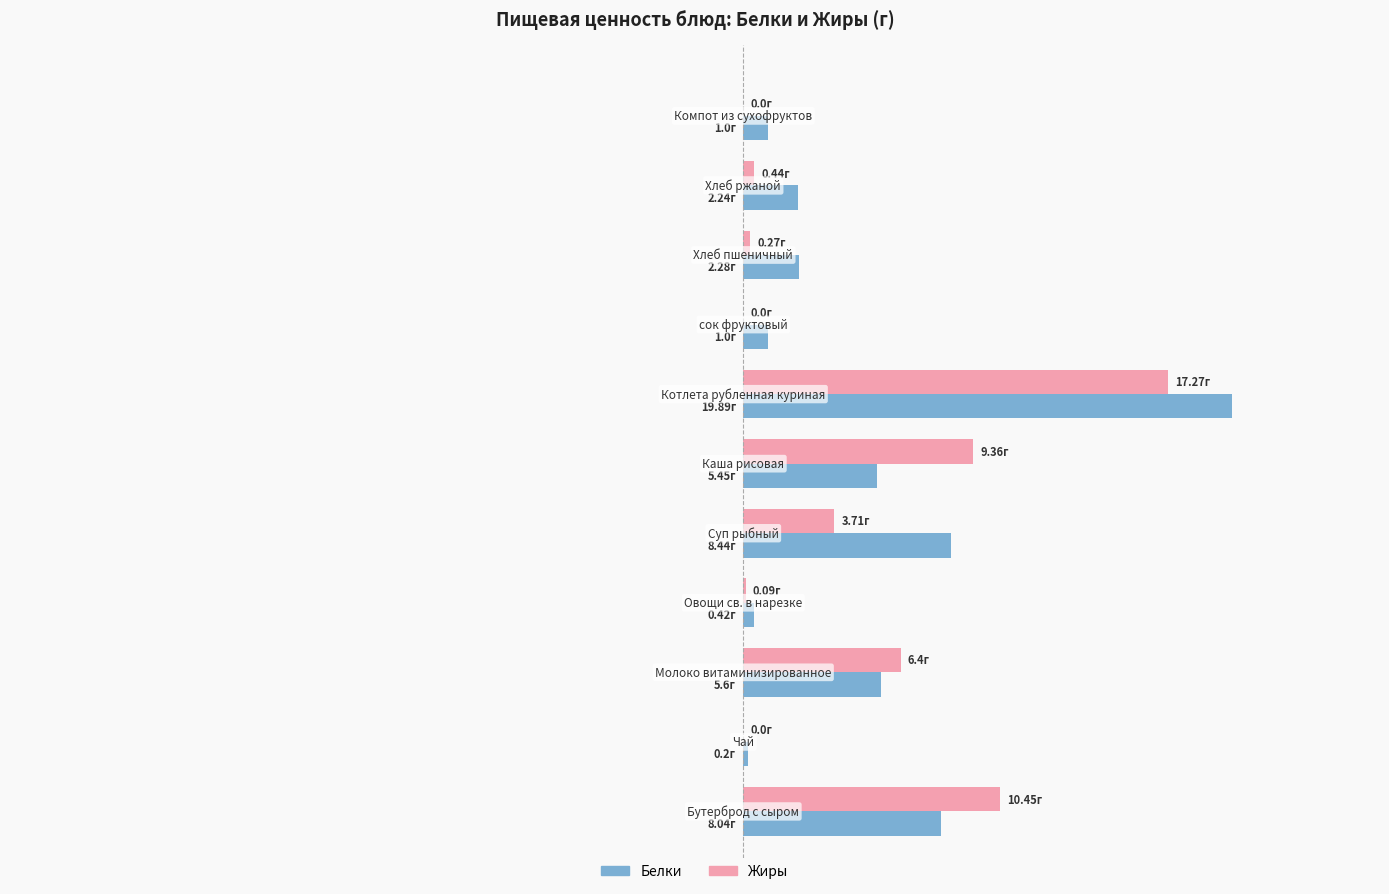

What are all the series names shown in the legend?

Белки, Жиры